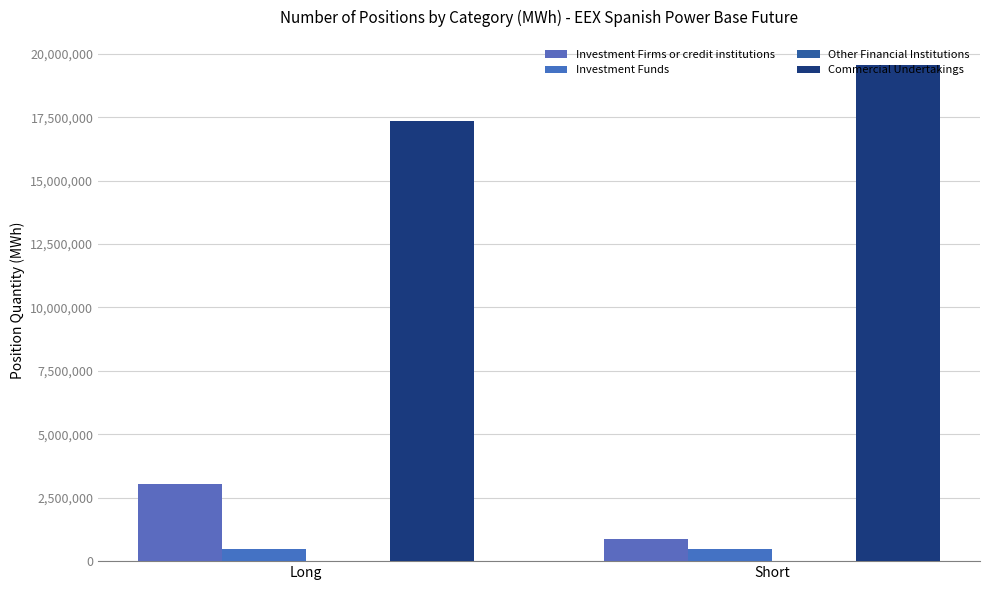

How many data points in Investment Funds are less than 487296?

1